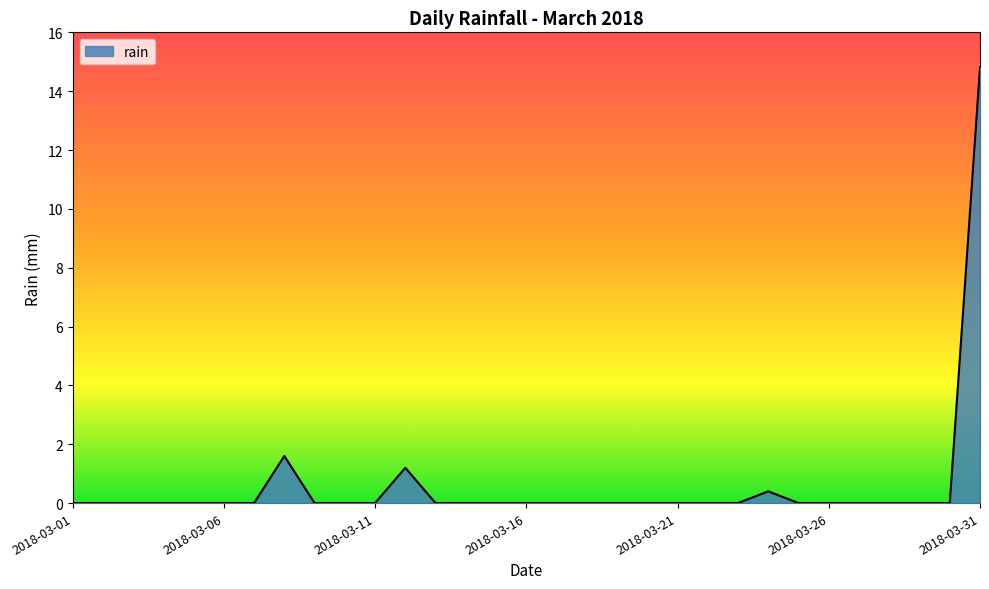

What is the greatest value displayed?

14.8